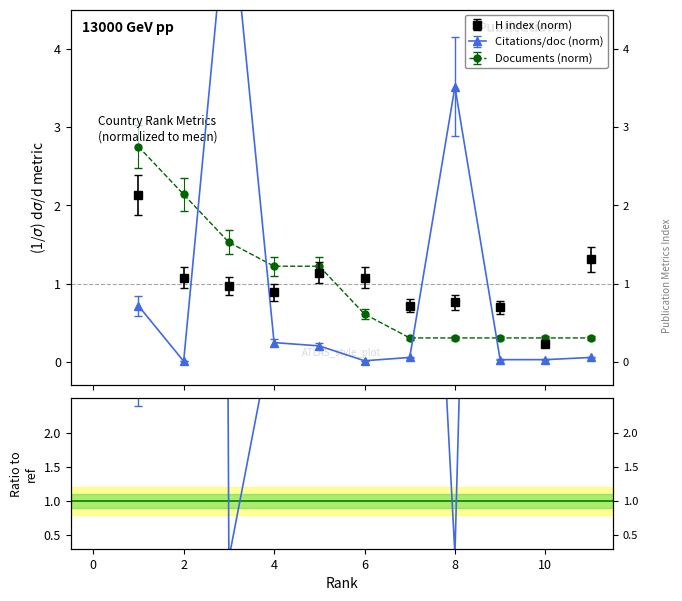

Rank the categories by H index value from lowest to highest.

10, 9, 7, 8, 4, 3, 2, 6, 5, 11, 1